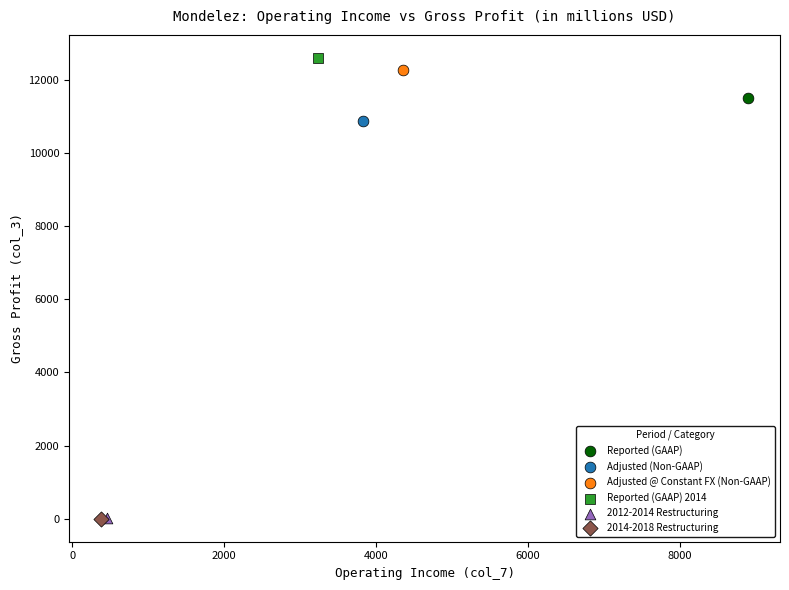

What are all the series names shown in the legend?

Reported (GAAP), Adjusted (Non-GAAP), Adjusted @ Constant FX (Non-GAAP), Reported (GAAP) 2014, 2012-2014 Restructuring, 2014-2018 Restructuring